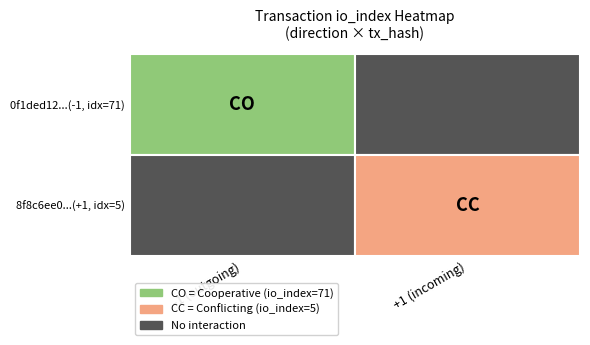

Count the 8f8c6ee06da0f3db21842fc48b7dfc73b3eea80 values in the range 1 to 5.

2